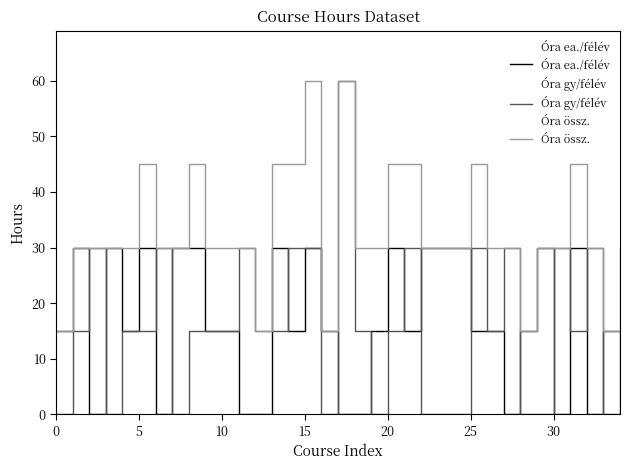

What is the sum of the Óra ea./félév values at 16 and 11?

15